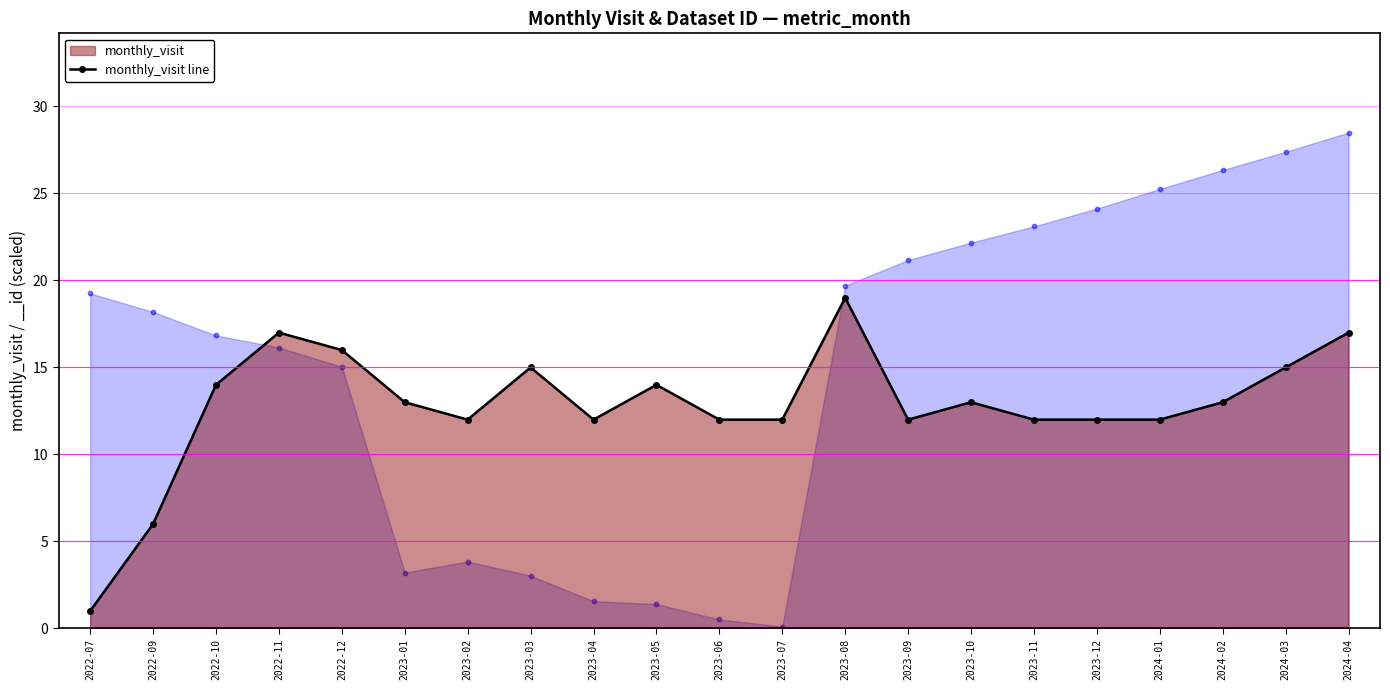

Between 2023-02 and 2023-04, which is larger?

2023-02